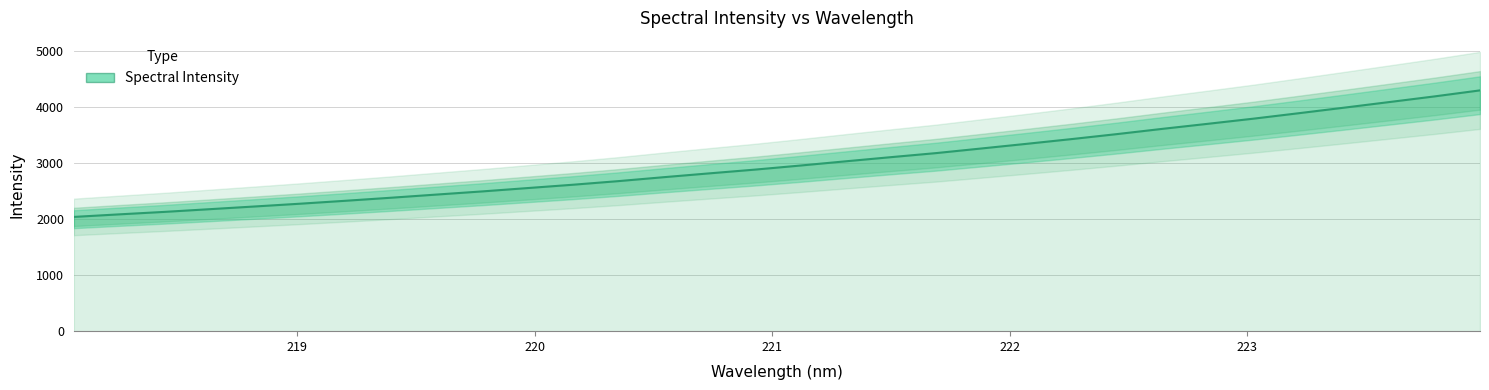

What is the label of the 6th point from the left?

223